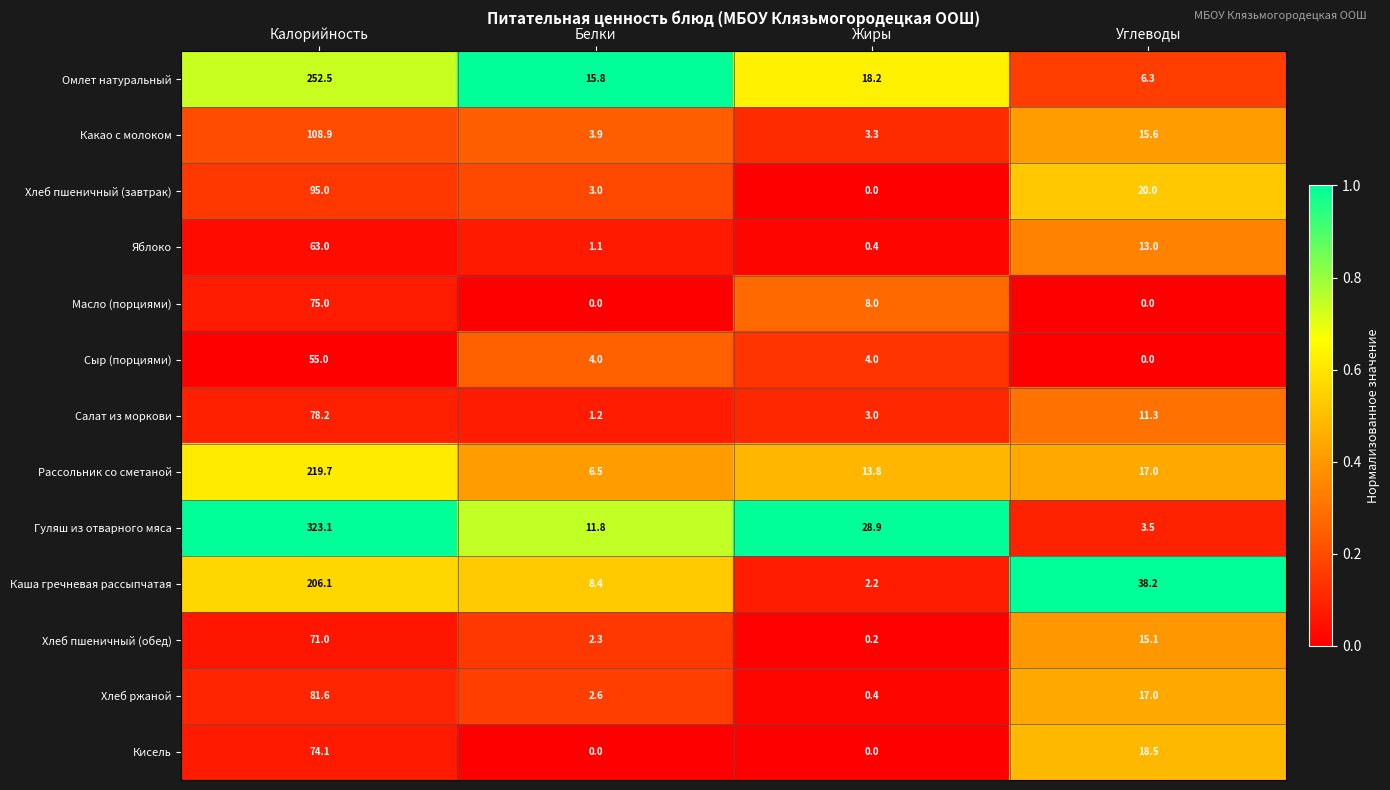

The Салат из моркови series shows 1.2 at Белки. True or false?

True